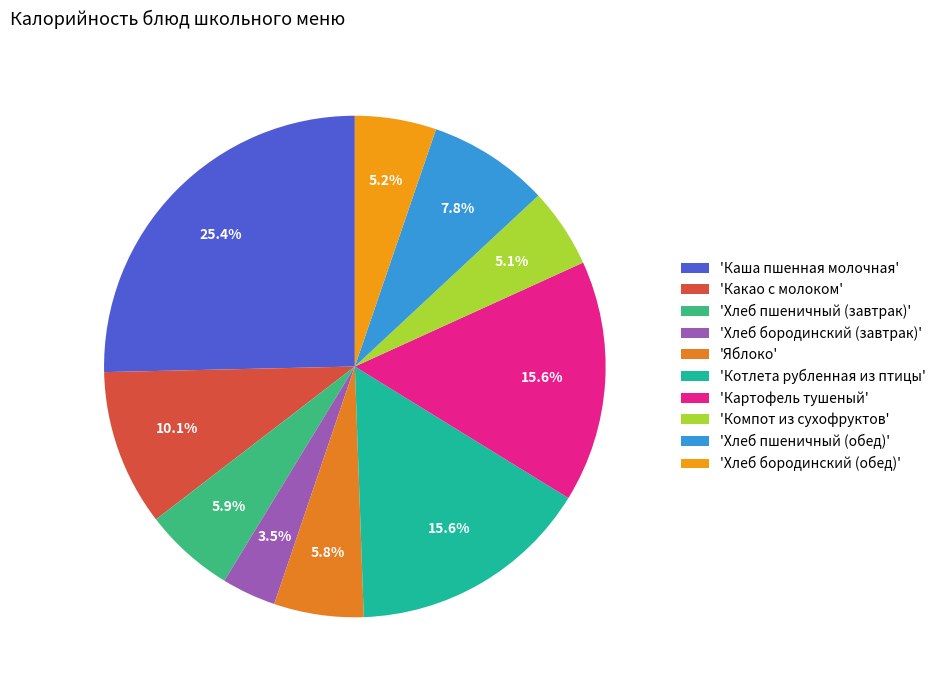

Count the number of slices in the pie.

10